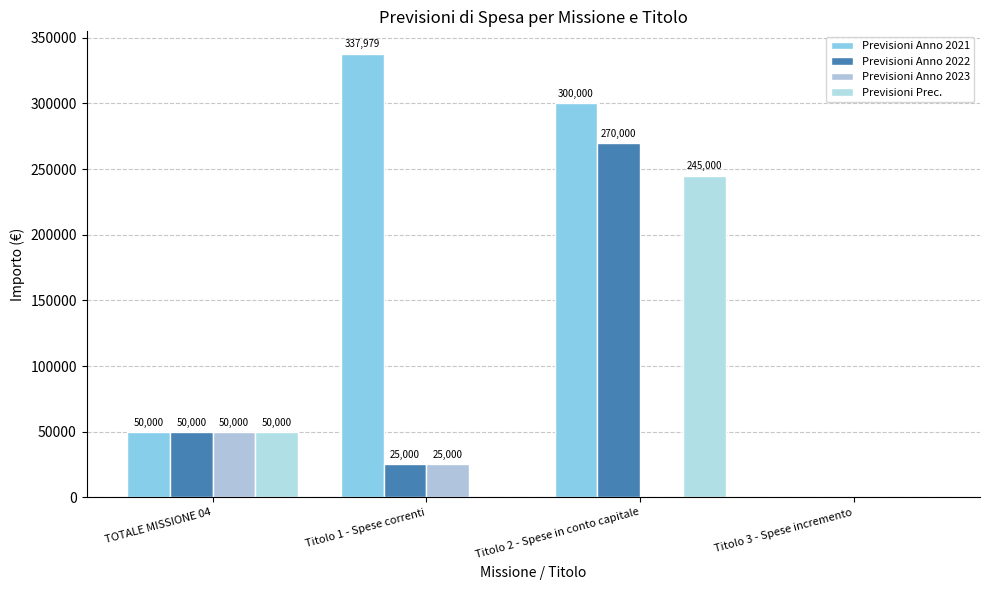

At which category is the sum across all series the highest?

Titolo 2 - Spese in conto capitale